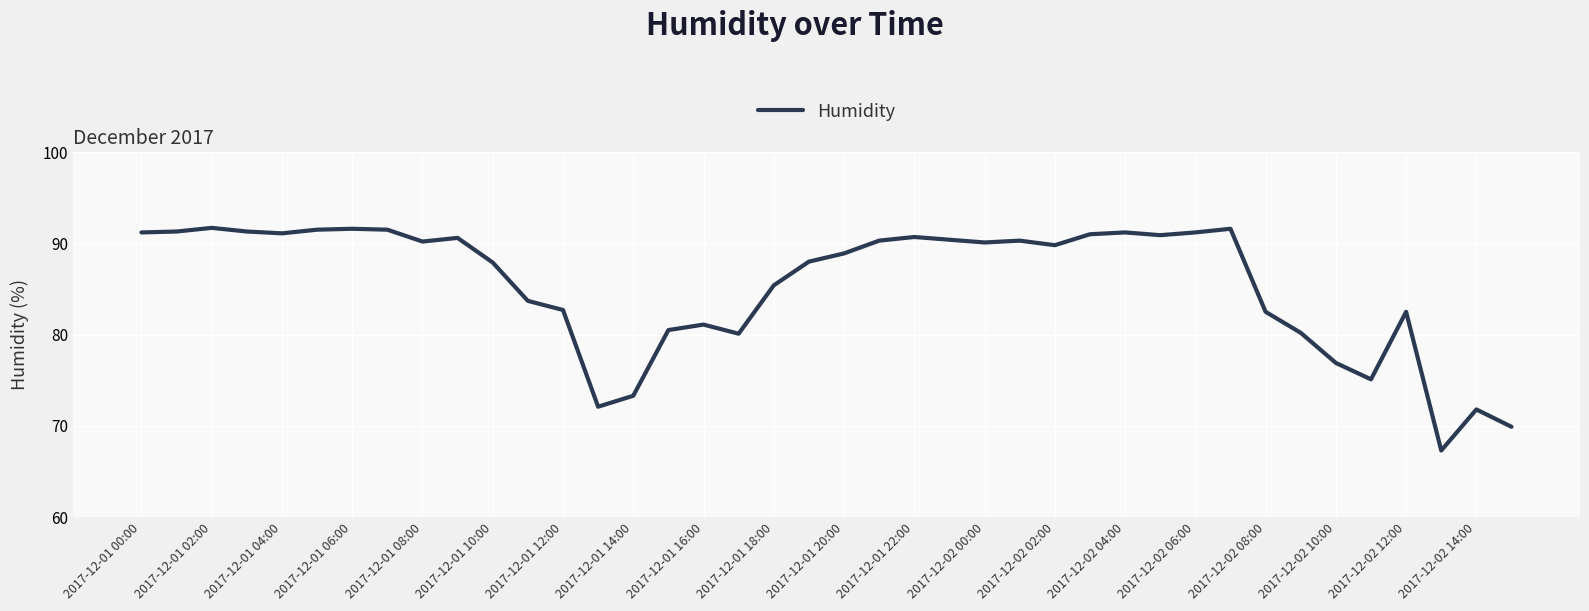

True or false: there are more than 0 points higher than both neighbors.

True